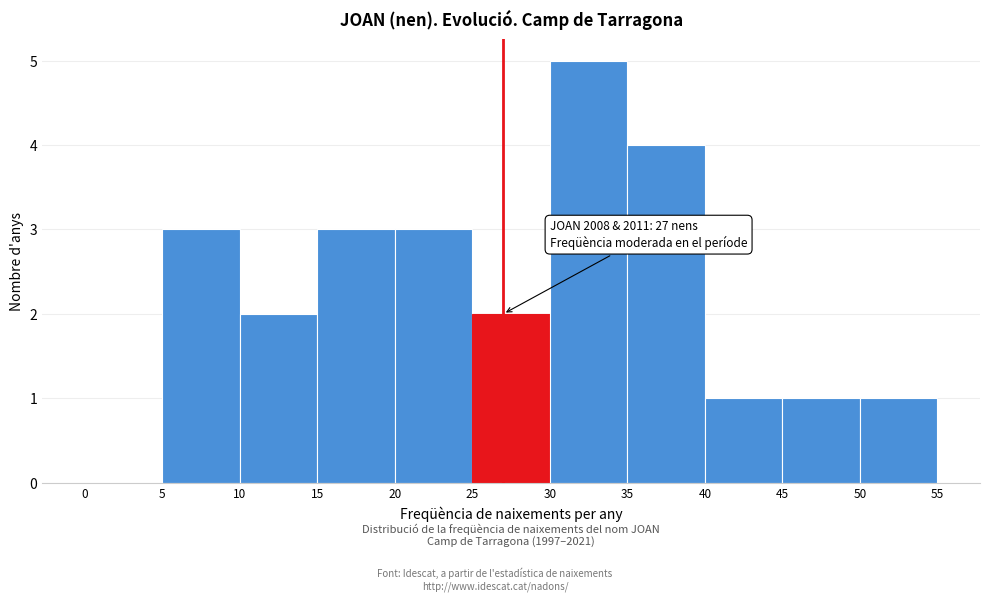

Which range on the x-axis has the tallest bar?

30 to 35